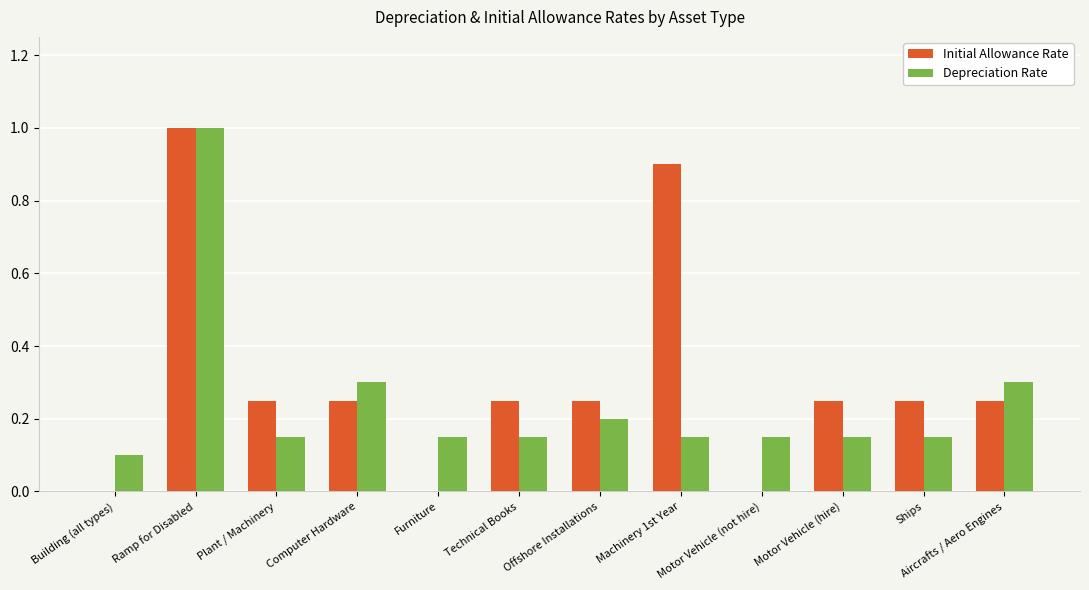

The value of Depreciation Rate at Building (all types) is 0.2. True or false?

False